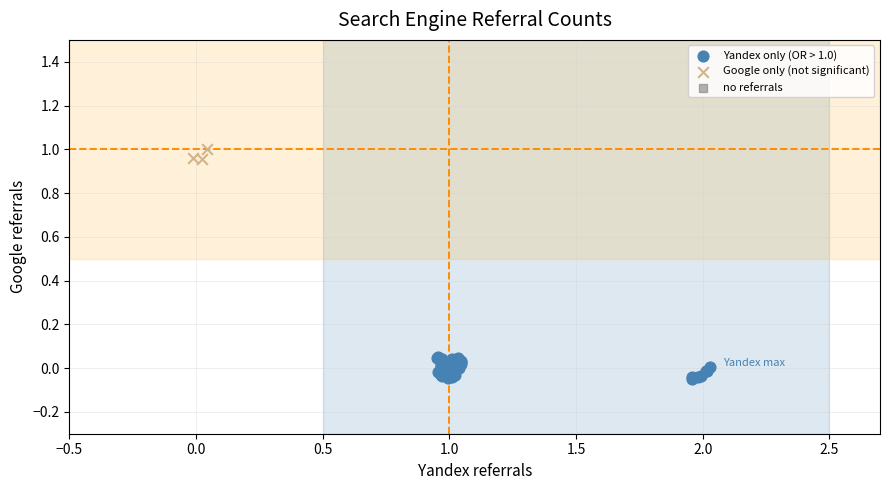

Which series contains the highest Y value?

Google only (not significant)